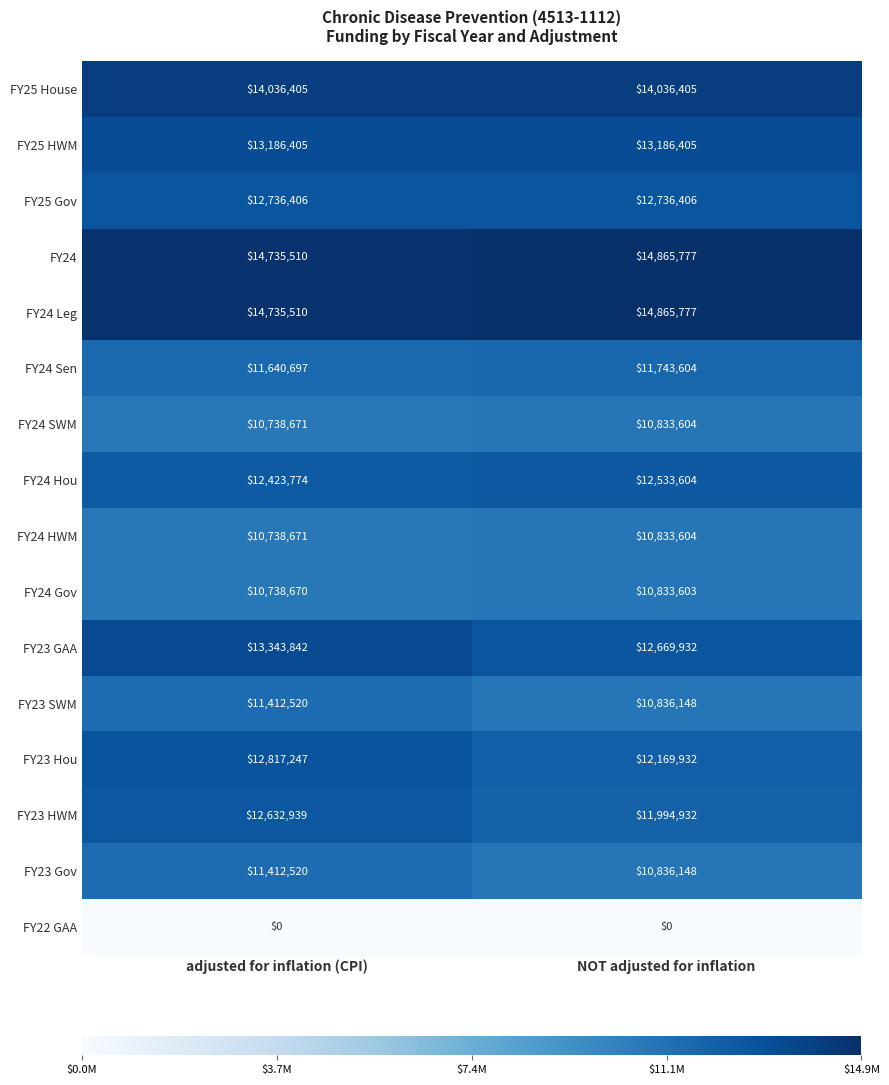

At which category is the sum across all series the highest?

adjusted for inflation (CPI)